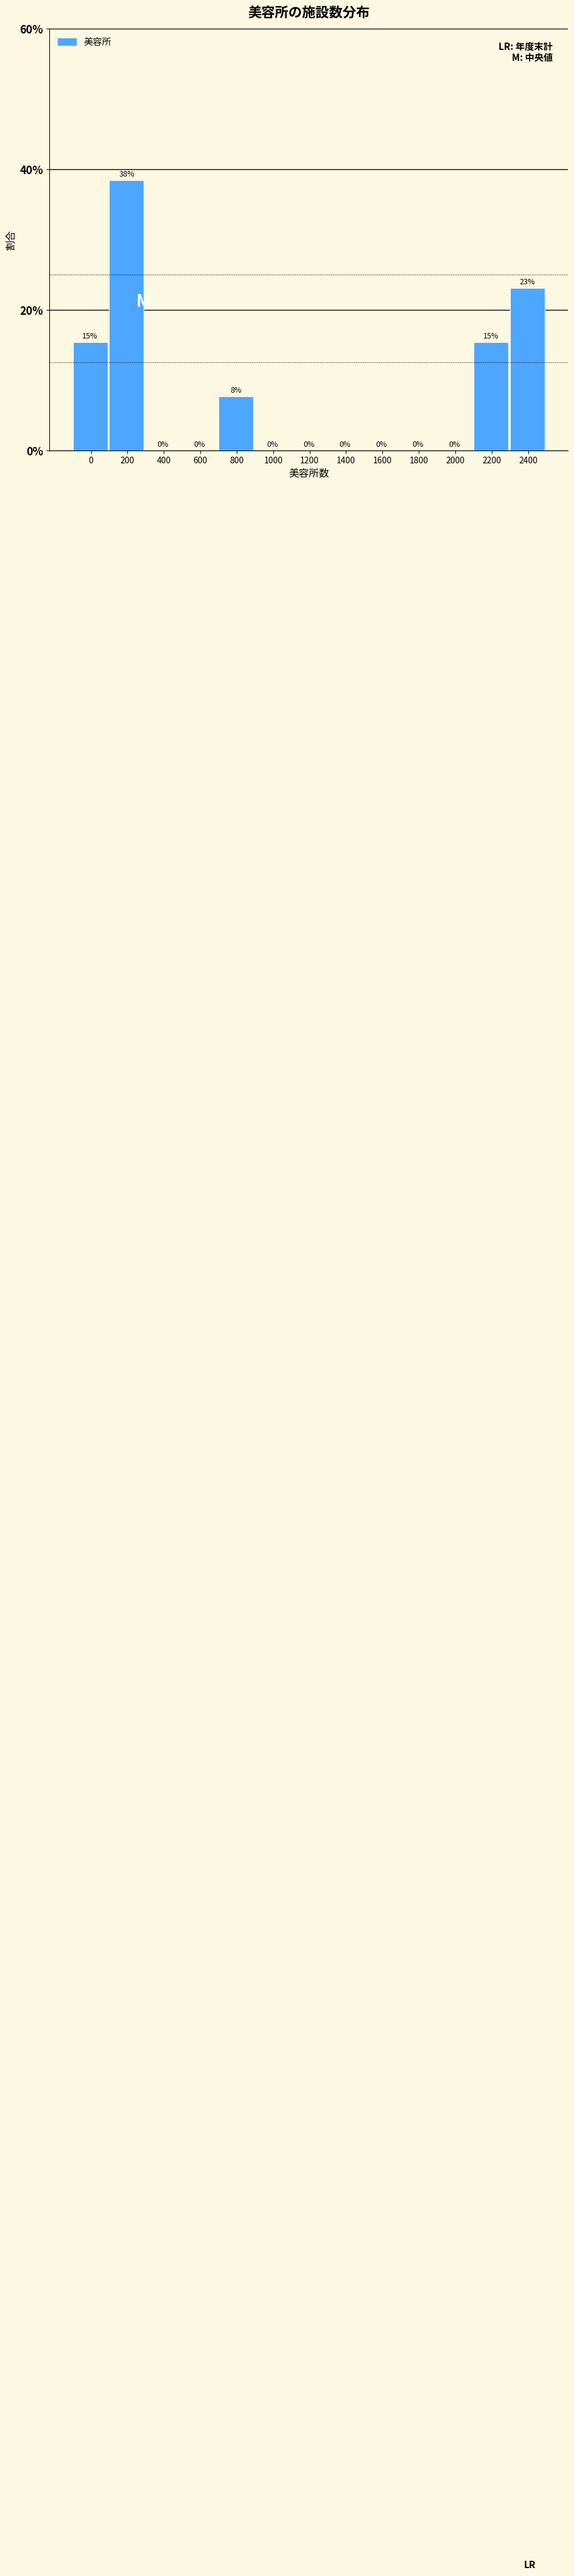

Read the value at 800.

7.7